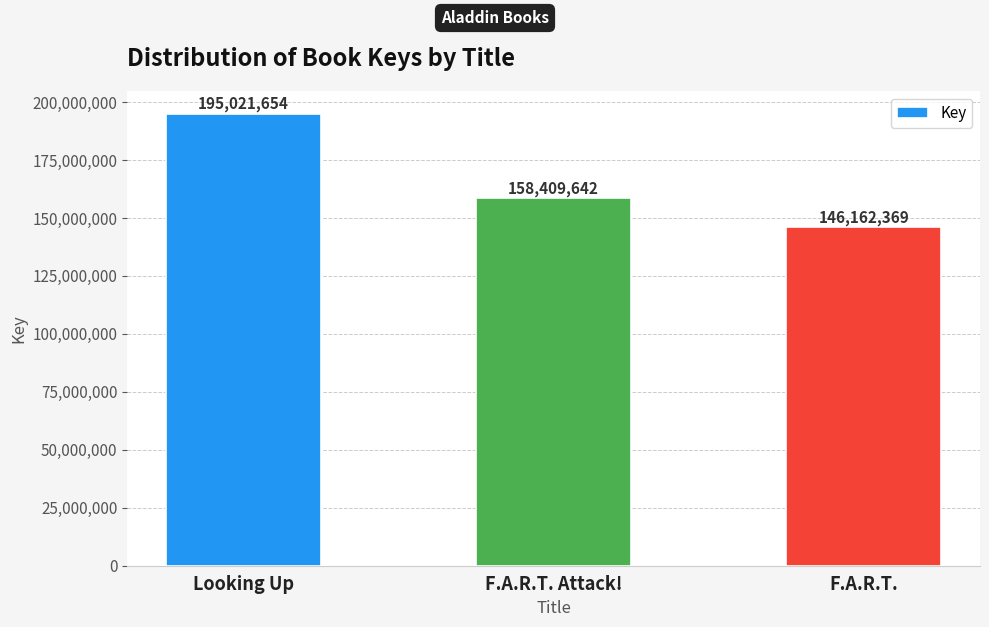

What is the average value?

166531222